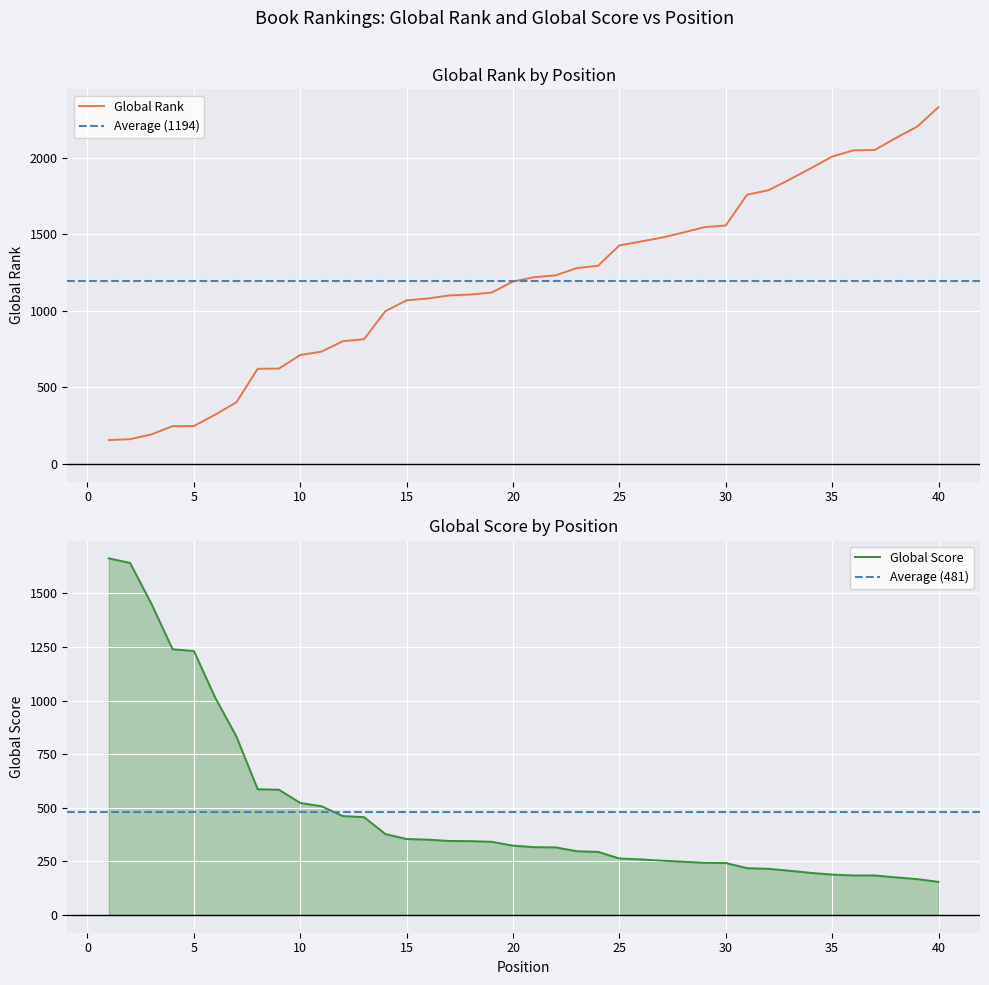

Reading right to left, extract all data points from this chart.

Global Rank: 40=2329	39=2202	38=2128	37=2049	36=2047	35=2006	34=1930	33=1856	32=1786	31=1757	30=1556	29=1545	28=1510	27=1477	26=1451	25=1426	24=1293	23=1278	22=1230	21=1218	20=1190	19=1118	18=1105	17=1099	16=1079	15=1067	14=996	13=813	12=800	11=732	10=710	9=621	8=620	7=401	6=320	5=246	4=245	3=191	2=160	1=154
Global Score: 40=154	39=167	38=175	37=184	36=184	35=188	34=196	33=206	32=215	31=218	30=242	29=243	28=248	27=253	26=259	25=263	24=294	23=297	22=315	21=316	20=323	19=341	18=344	17=345	16=351	15=354	14=377	13=456	12=461	11=507	10=522	9=584	8=586	7=832	6=1014	5=1231	4=1239	3=1452	2=1642	1=1663